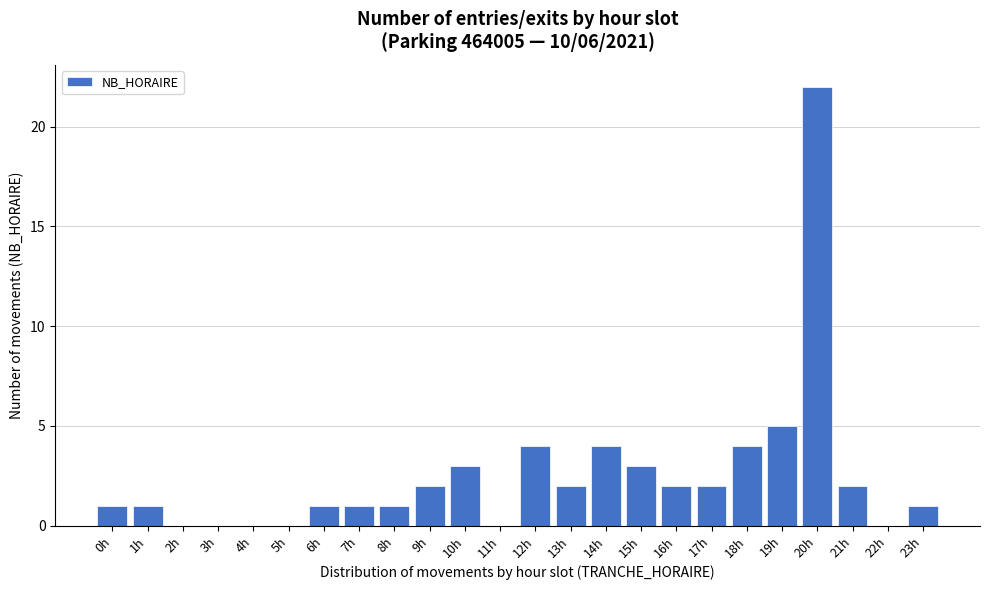

Reading left to right, extract all data points from this chart.

0h=1	1h=1	2h=0	3h=0	4h=0	5h=0	6h=1	7h=1	8h=1	9h=2	10h=3	11h=0	12h=4	13h=2	14h=4	15h=3	16h=2	17h=2	18h=4	19h=5	20h=22	21h=2	22h=0	23h=1